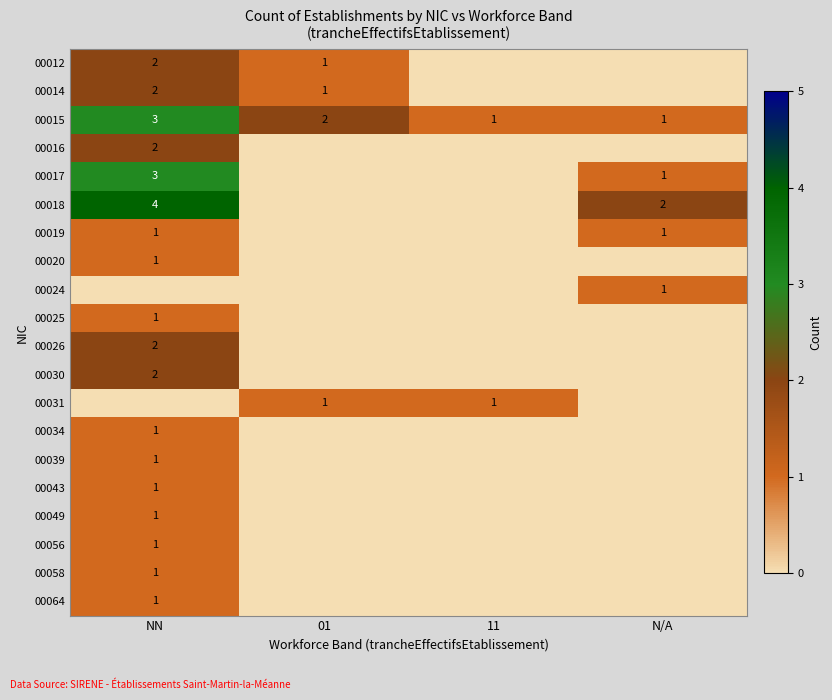

At how many categories does at least one series exceed 1?

3